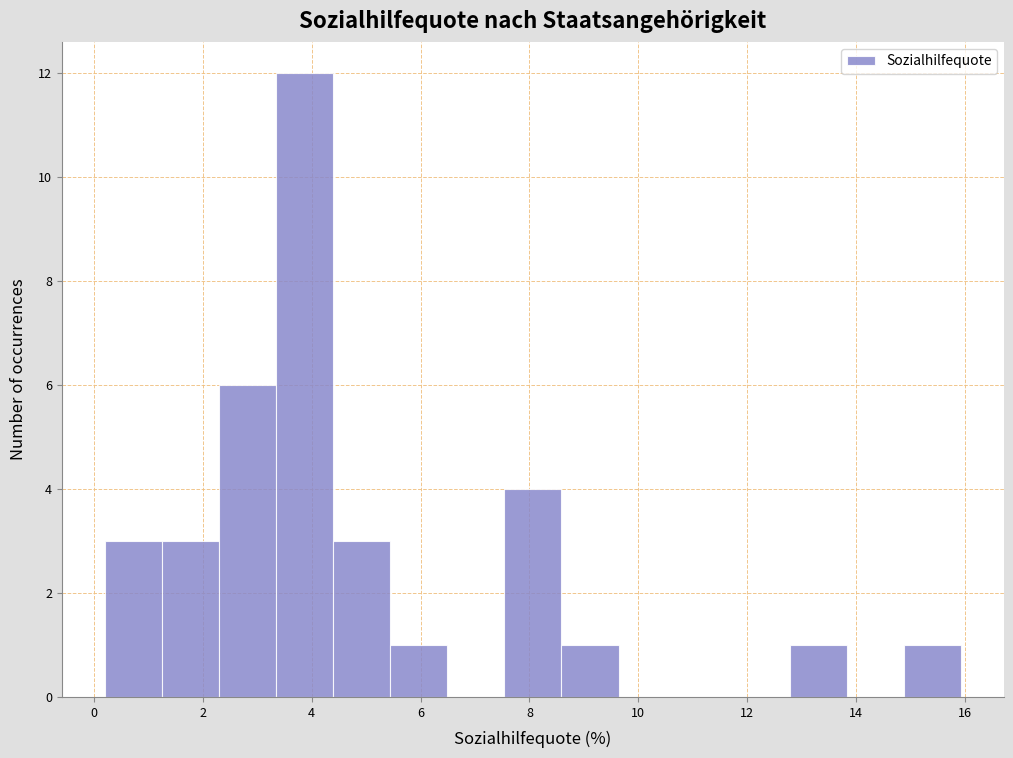

What is the height of the bar covering 7.6 to 8.6 on the x-axis? Neither the bar edges nor the heights are printed on the chart, so give them approximately, as read against the axes.

4